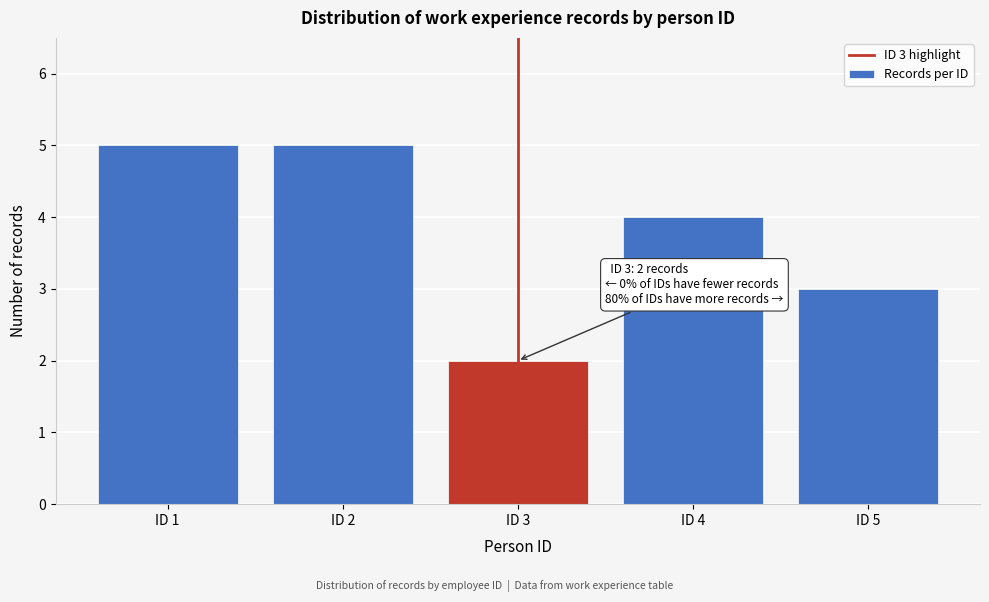

Reading left to right, transcribe all the data shown in this chart.

5	5	2	4	3